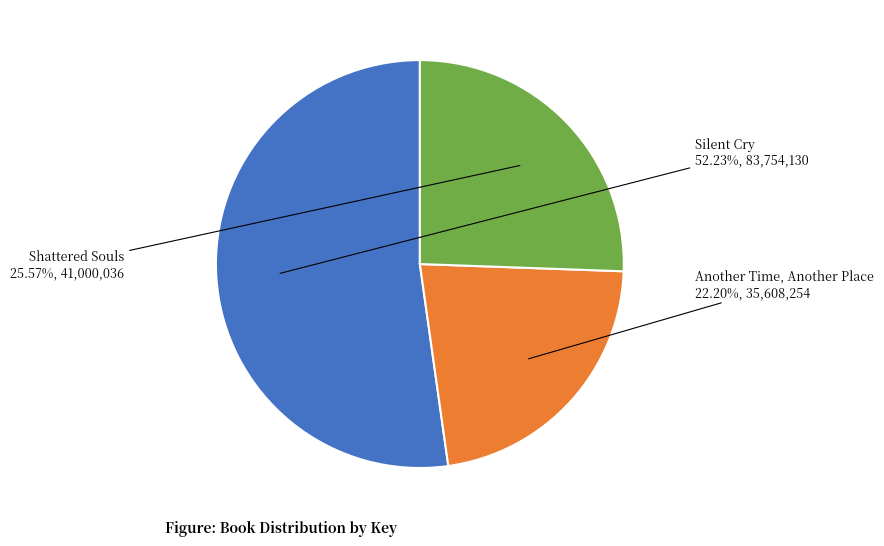

Is there a majority slice in this chart?

Yes